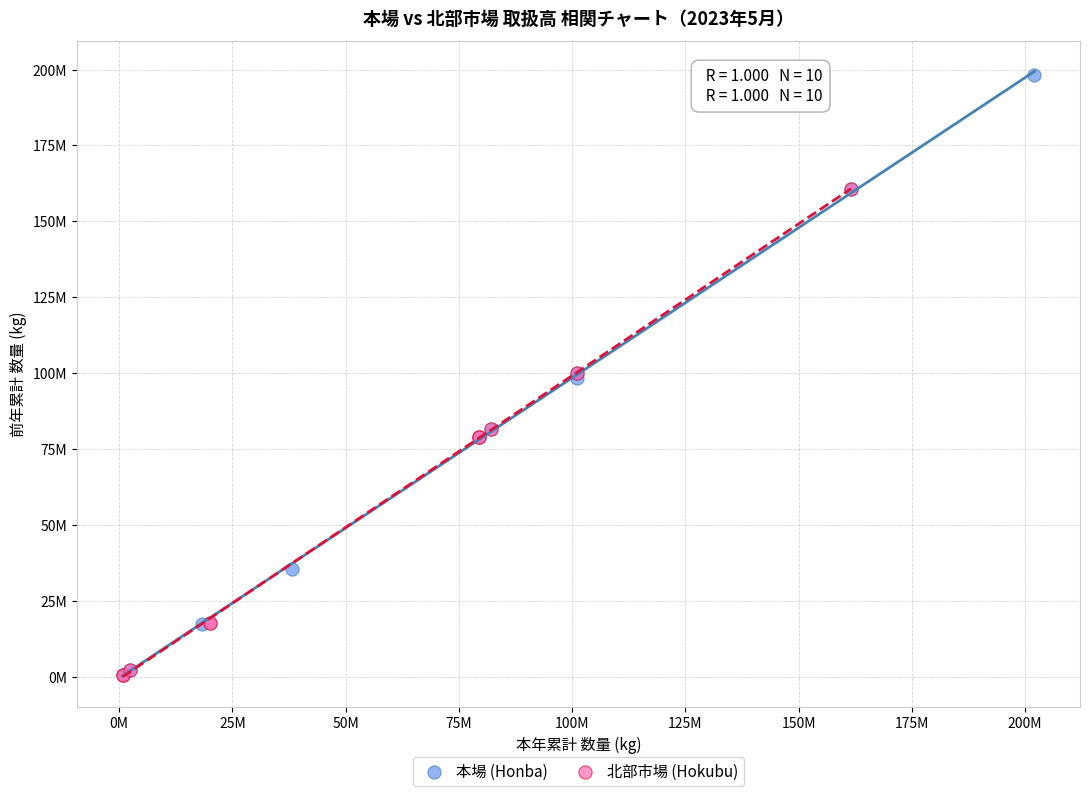

What are all the series names shown in the legend?

本場 (Honba), 北部市場 (Hokubu)